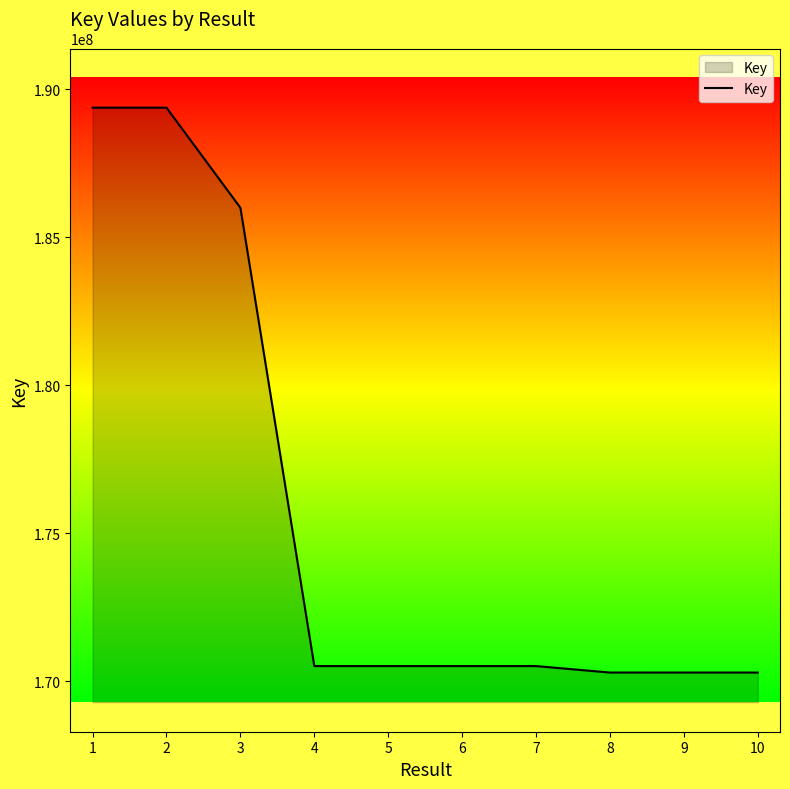

What is the greatest value displayed?

189381202